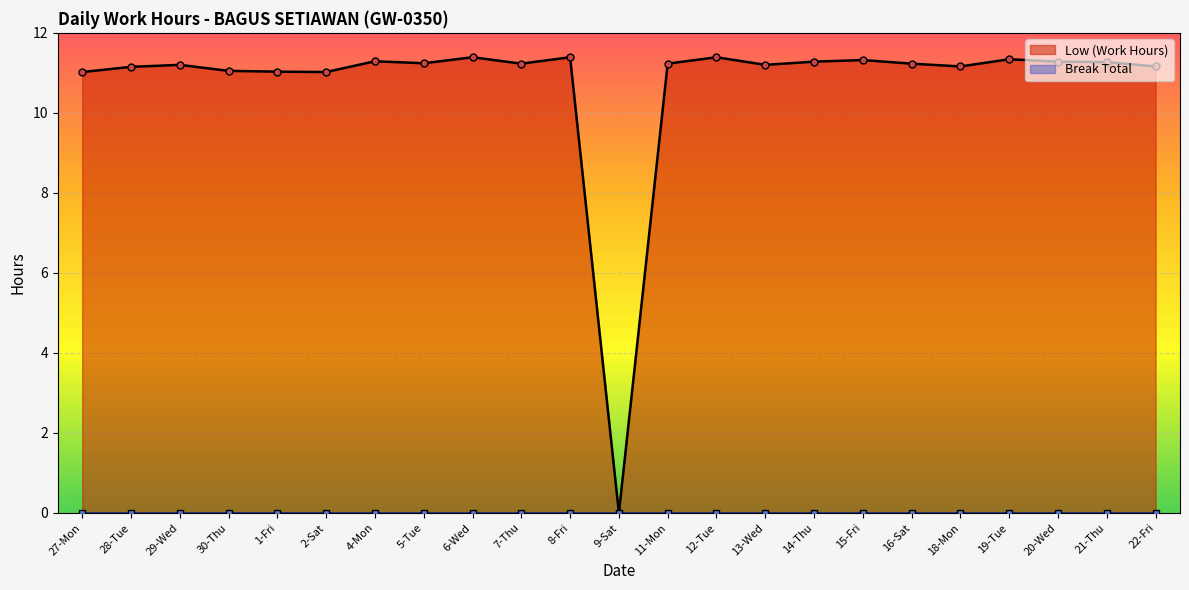

Does the chart display data point markers on the line(s)?

Yes